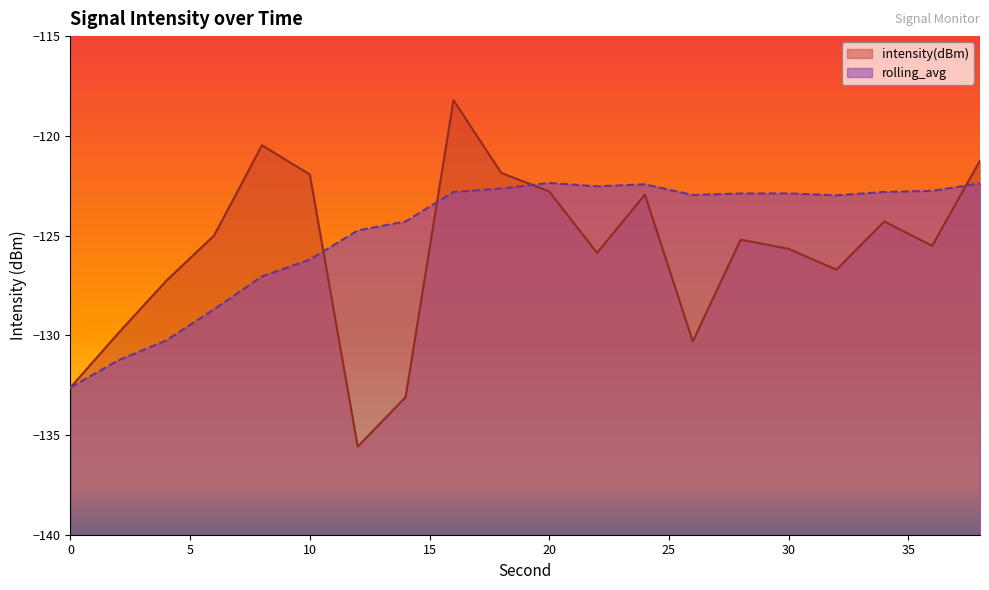

List the labels in order of rolling_avg value, largest first.

20, 38, 24, 22, 18, 36, 34, 16, 30, 28, 26, 32, 14, 12, 10, 8, 6, 4, 2, 0